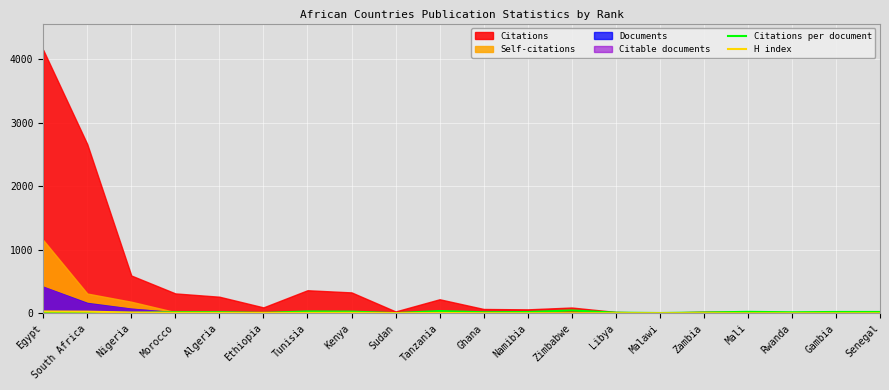

How many values in the H index series are below 3?

9